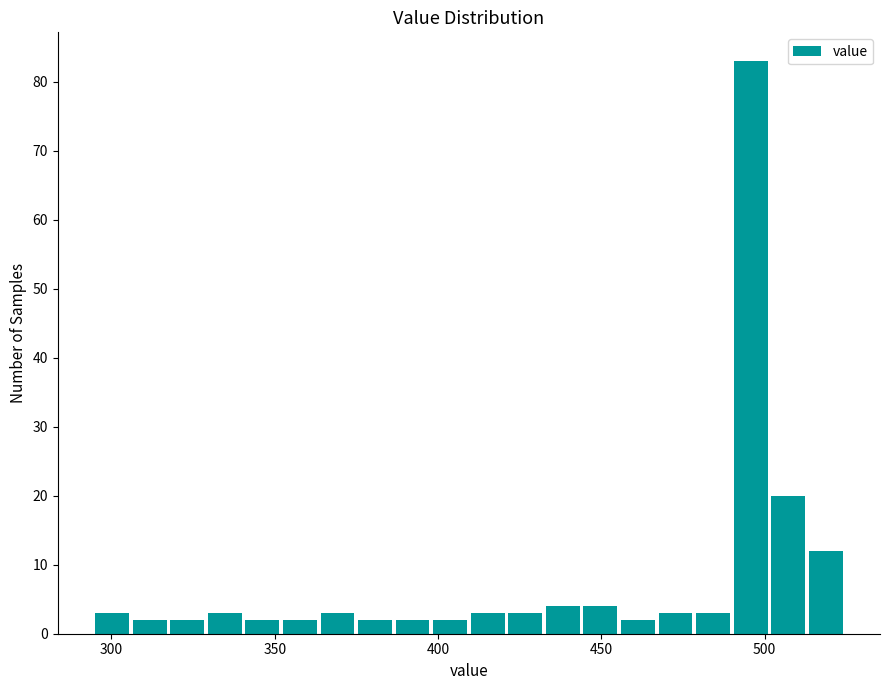

Around what value on the x-axis is the tallest bar? Give the approximate position of its centre, as read against the axis.

495